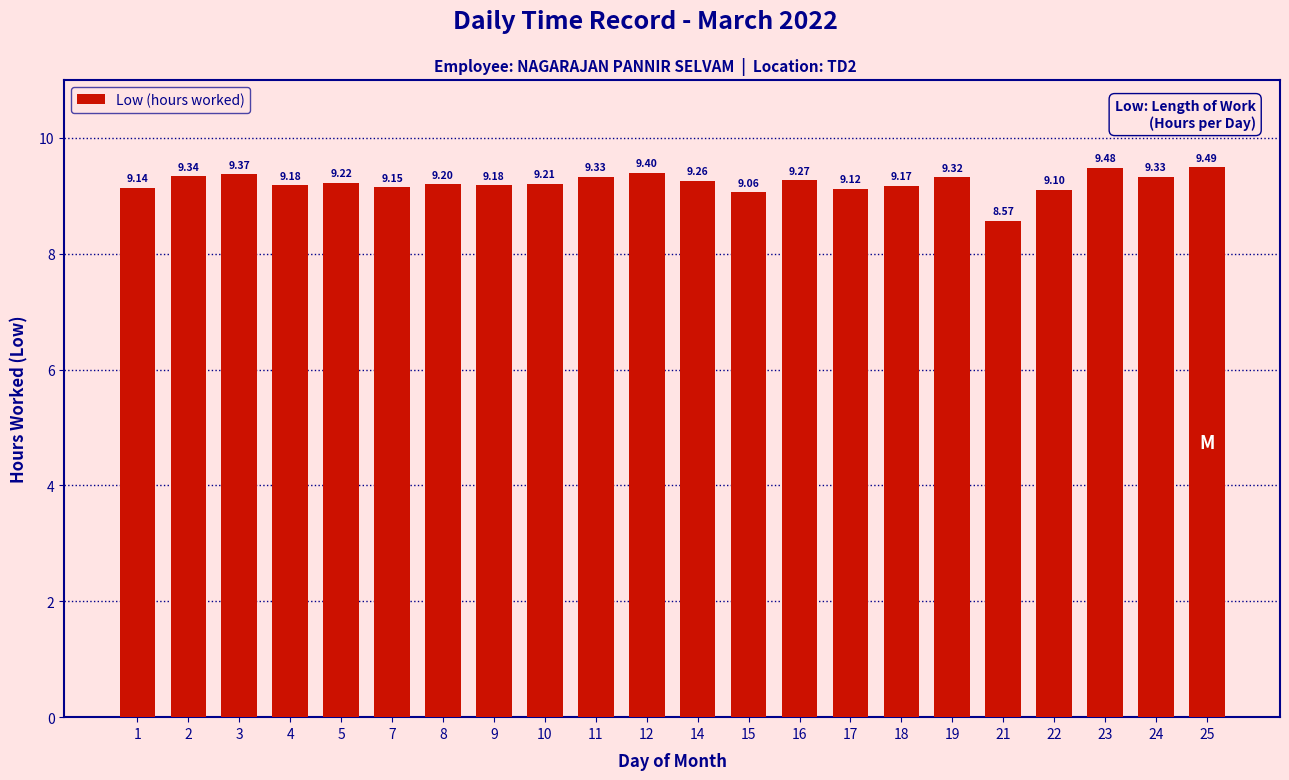

What is the greatest value displayed?

9.5